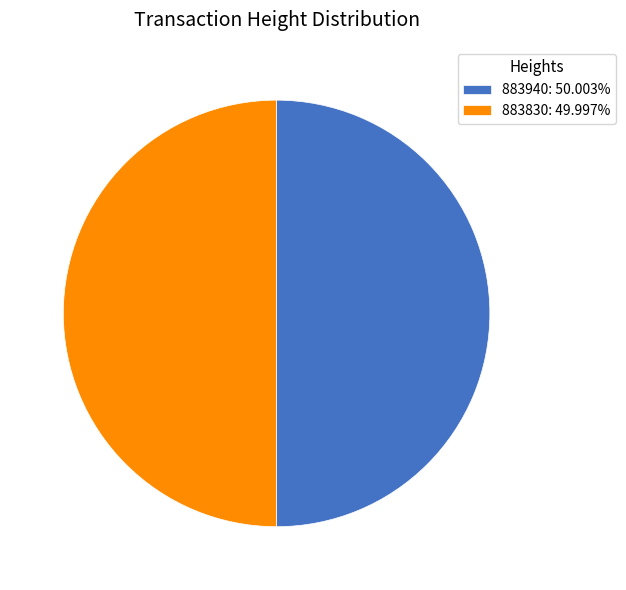

Is the sum of 883830: 49.997% and 883940: 50.003% greater than half?

Yes